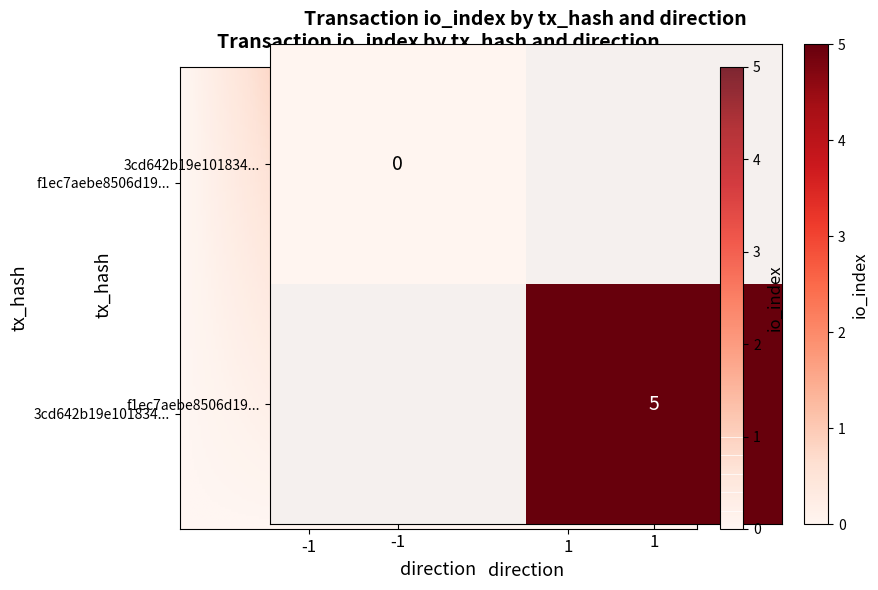

The 3cd642b19e101834a8cf730cf09b971a35bf61f series shows 0 at direction. True or false?

False